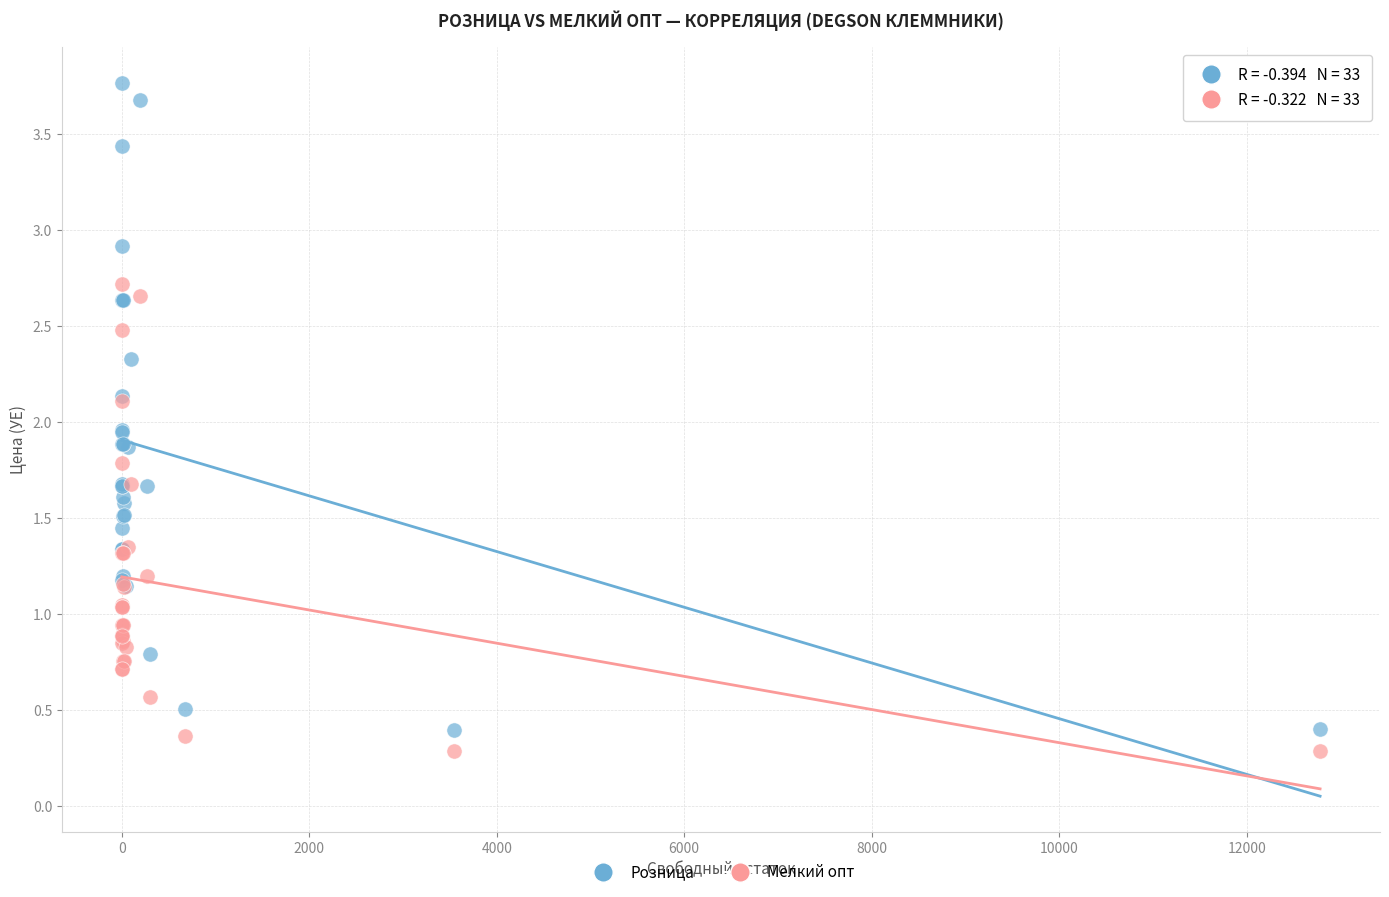

What is the X range (max minus min) for the scatter plot?

12783.0